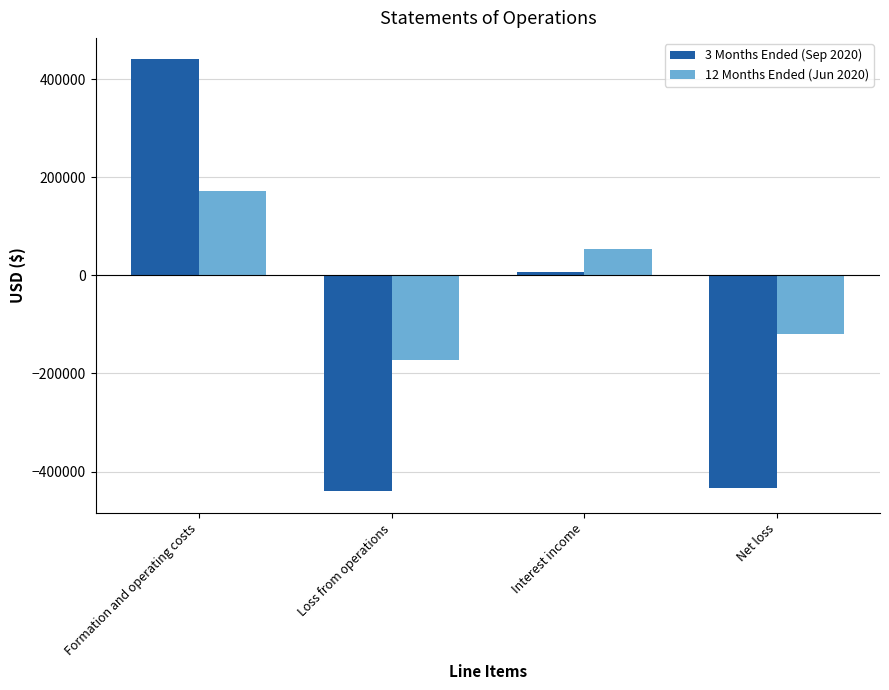

Is it true that 3 Months Ended (Sep 2020) equals -440386 at Loss from operations?

True